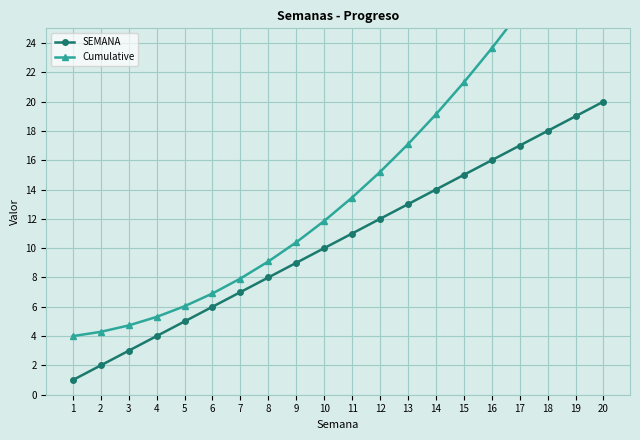

Which series has the largest range (max minus min)?

Cumulative